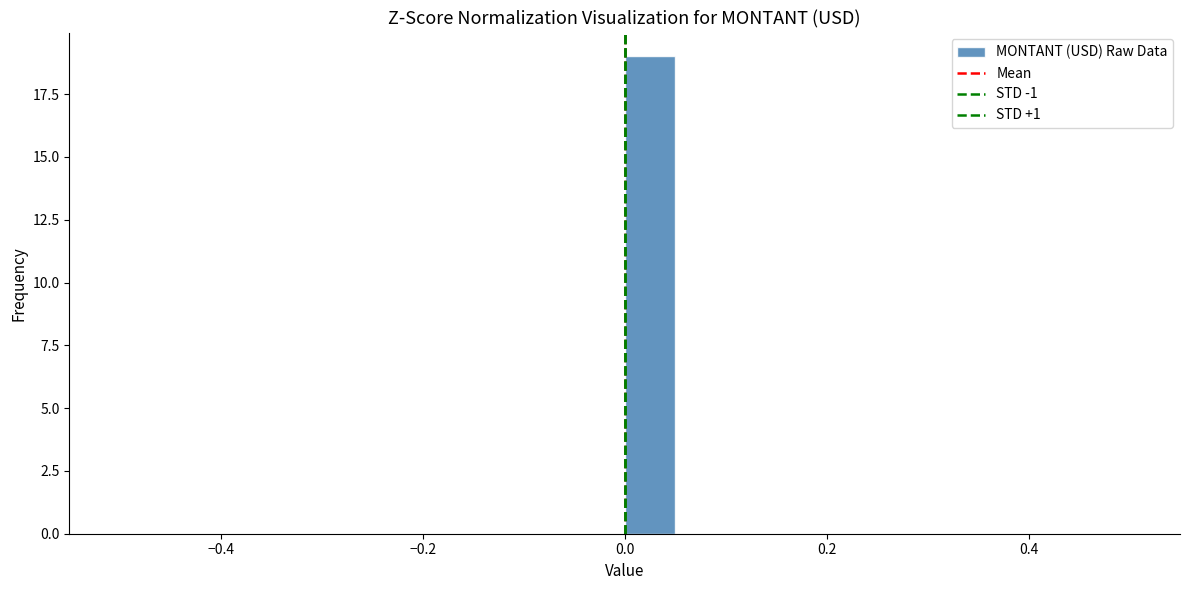

Around what value on the x-axis is the tallest bar? Give the approximate position of its centre, as read against the axis.

0.02